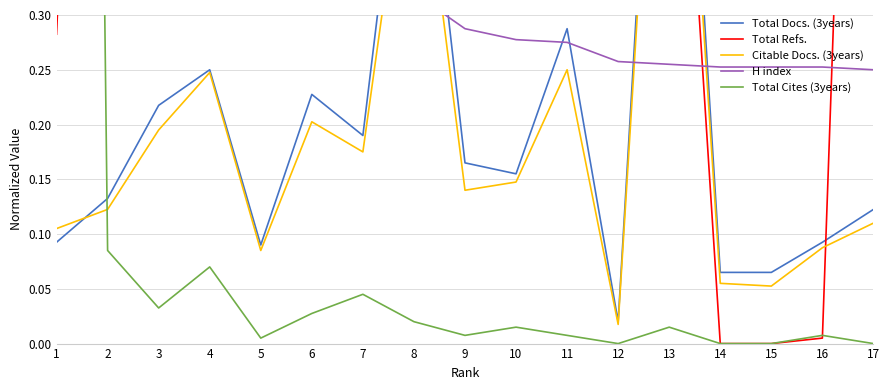

True or false: Total Docs. (3years) and Total Refs. cross at least once.

True